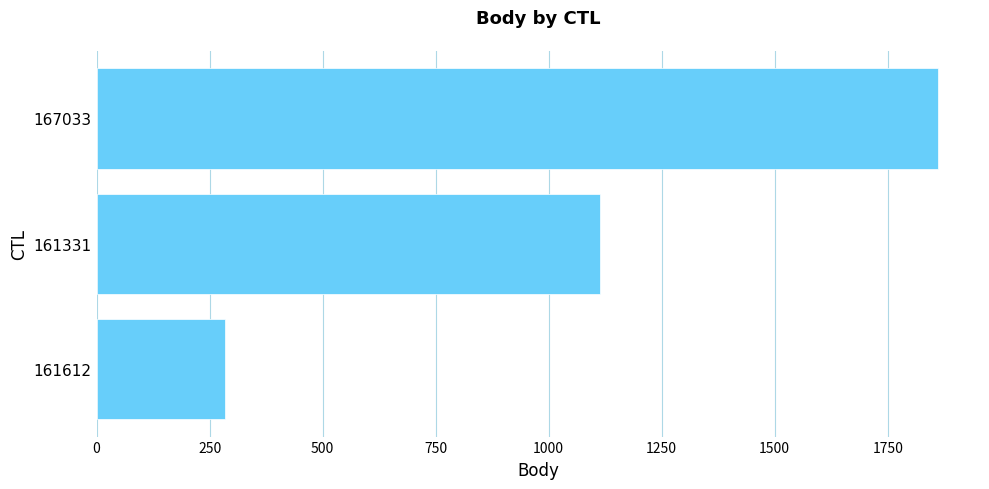

What is the difference between the maximum and minimum values?

1576